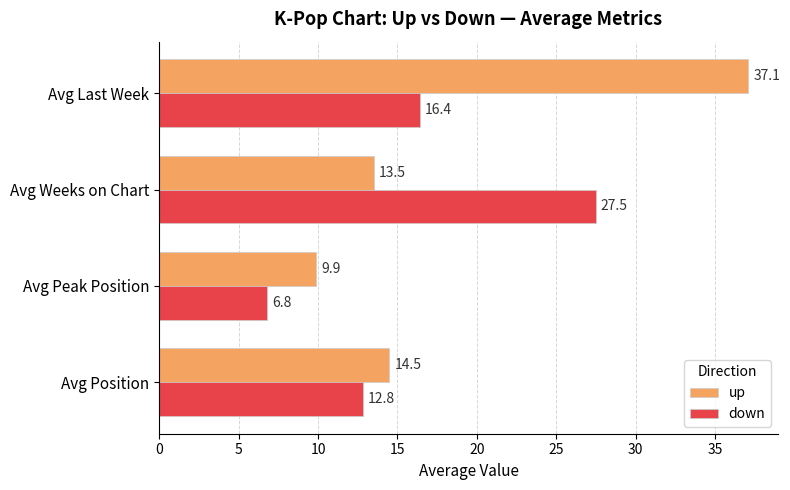

What is the difference between the maximum and minimum values in the down series?

20.7